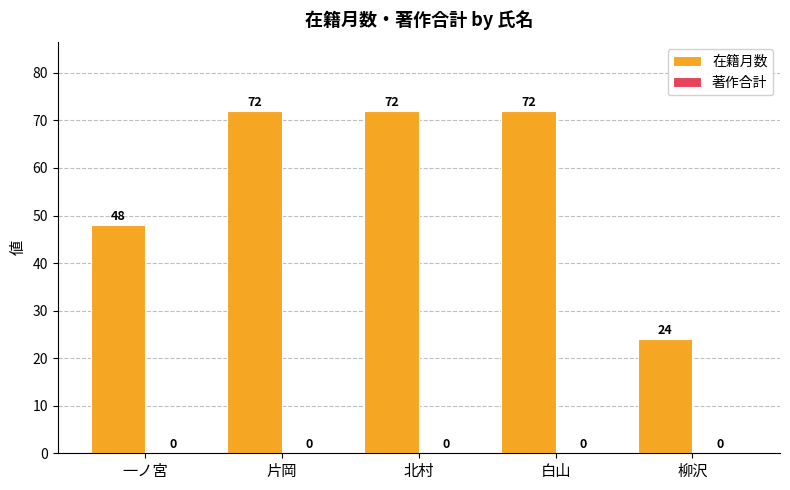

Count the number of data series in this chart.

1